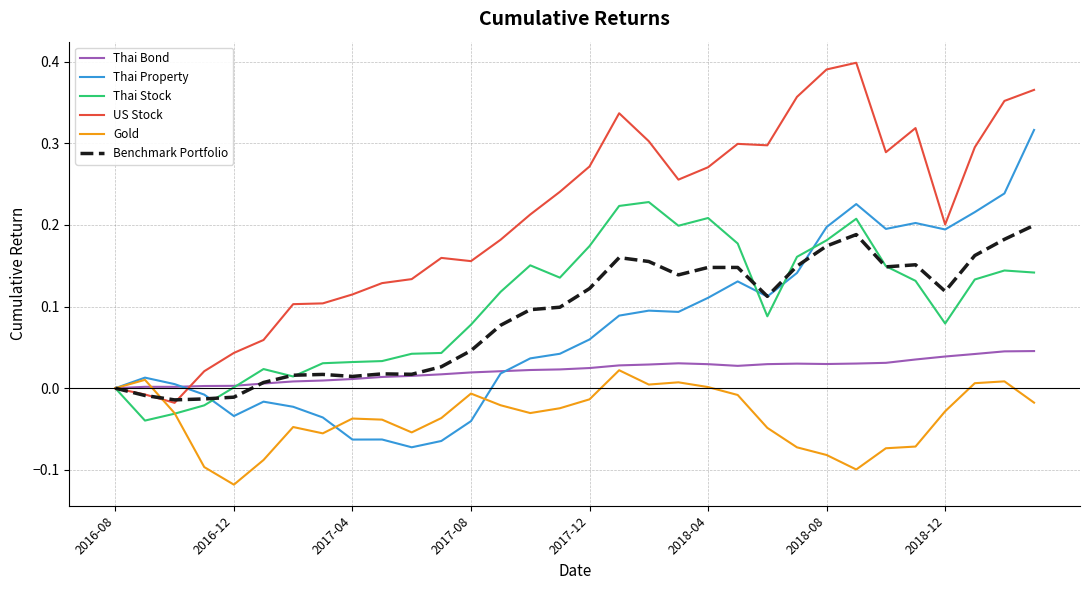

Which series ends up on top after the final intersection of Thai Property and Thai Stock?

Thai Property